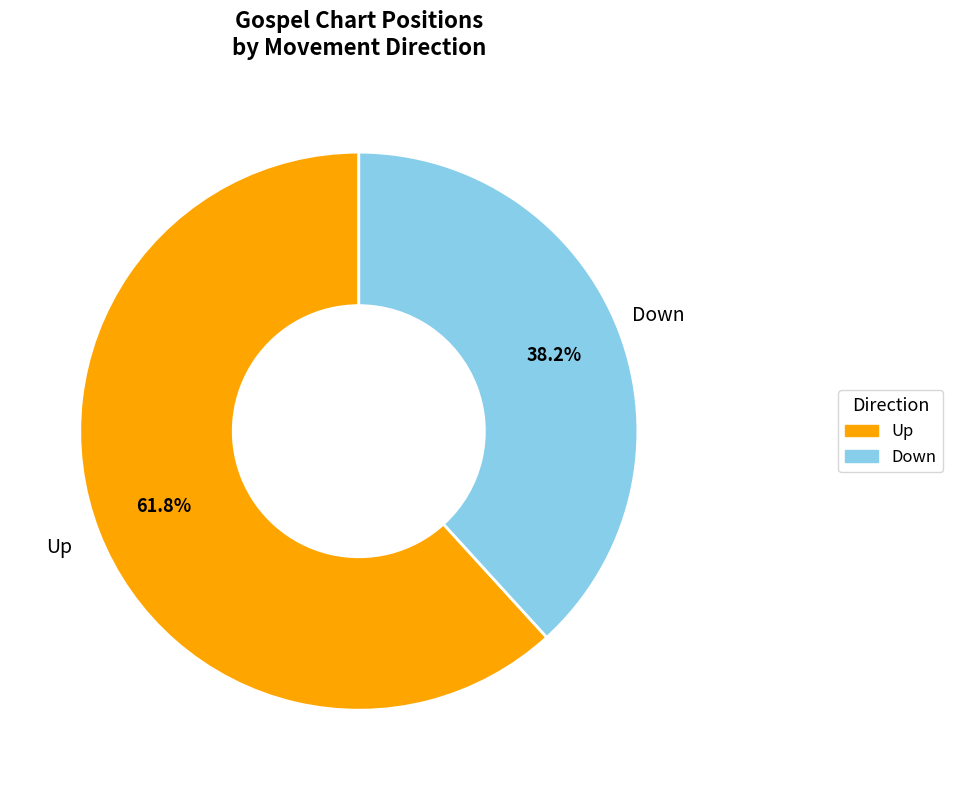

To the nearest percent, what is the difference between the largest and smallest slice percentages?

24%